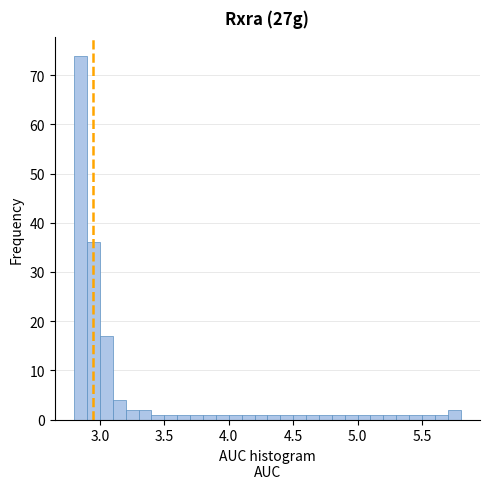

Around what value on the x-axis is the tallest bar? Give the approximate position of its centre, as read against the axis.

2.85